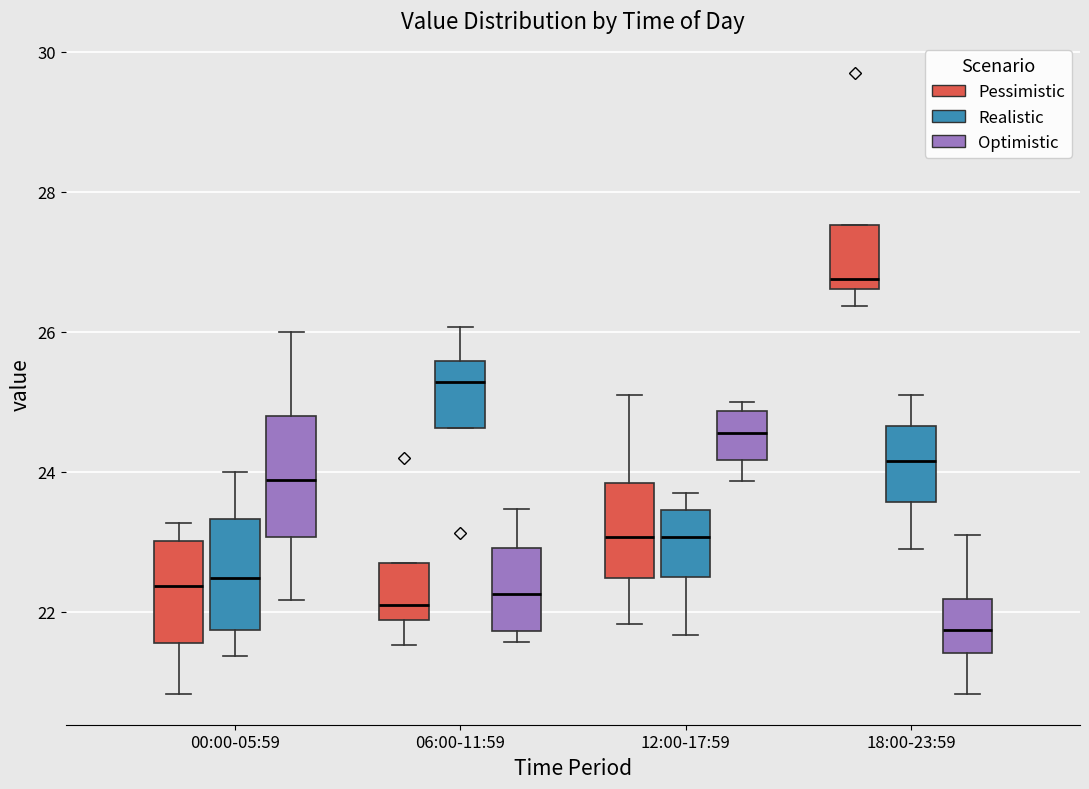

Reading left to right, transcribe this box plot: for each box, give where its median line is, the range the box spans, and where its two whiskers end, as read against the y-axis. The values are not printed on the chart, so give them approximately, as read against the axis.

00:00-05:59 (Pessimistic): median 22.4, box 21.6 to 23.0, whiskers 20.8 to 23.2
00:00-05:59 (Realistic): median 22.4, box 21.8 to 23.4, whiskers 21.4 to 24.0
00:00-05:59 (Optimistic): median 23.8, box 23.0 to 24.8, whiskers 22.2 to 26.0
06:00-11:59 (Pessimistic): median 22.2, box 21.8 to 22.8, whiskers 21.6 to 22.8
06:00-11:59 (Realistic): median 25.2, box 24.6 to 25.6, whiskers 24.6 to 26.0
06:00-11:59 (Optimistic): median 22.2, box 21.8 to 23.0, whiskers 21.6 to 23.4
12:00-17:59 (Pessimistic): median 23.0, box 22.4 to 23.8, whiskers 21.8 to 25.2
12:00-17:59 (Realistic): median 23.0, box 22.4 to 23.4, whiskers 21.6 to 23.8
12:00-17:59 (Optimistic): median 24.6, box 24.2 to 24.8, whiskers 23.8 to 25.0
18:00-23:59 (Pessimistic): median 26.8, box 26.6 to 27.6, whiskers 26.4 to 27.6
18:00-23:59 (Realistic): median 24.2, box 23.6 to 24.6, whiskers 23.0 to 25.2
18:00-23:59 (Optimistic): median 21.8, box 21.4 to 22.2, whiskers 20.8 to 23.2